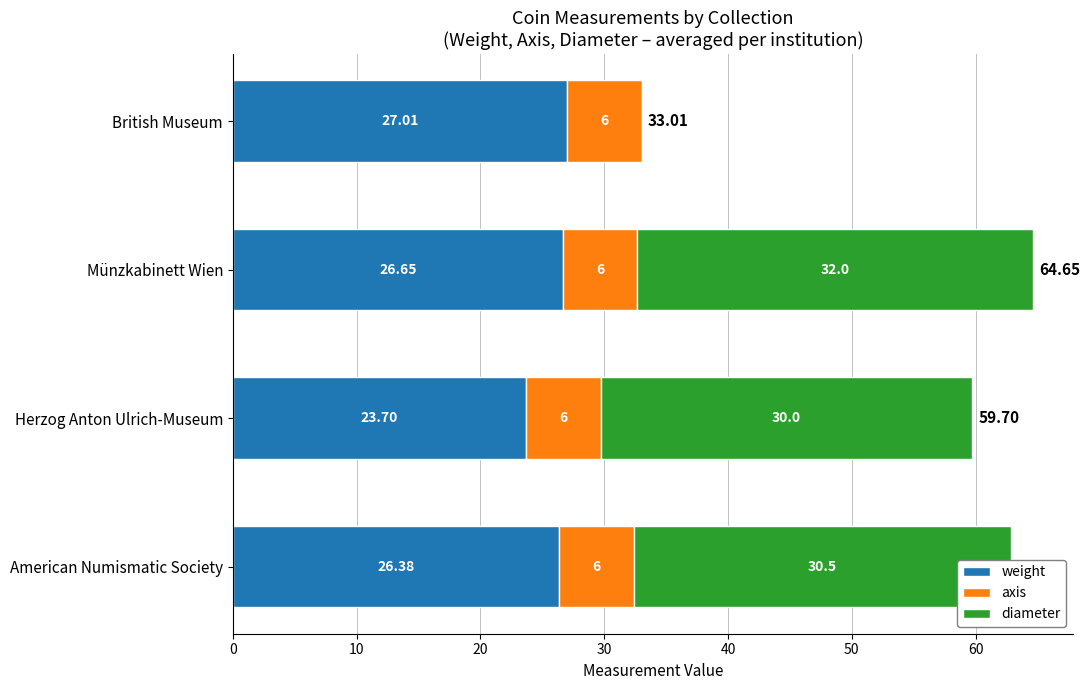

Which category has the highest value in the weight series?

British Museum